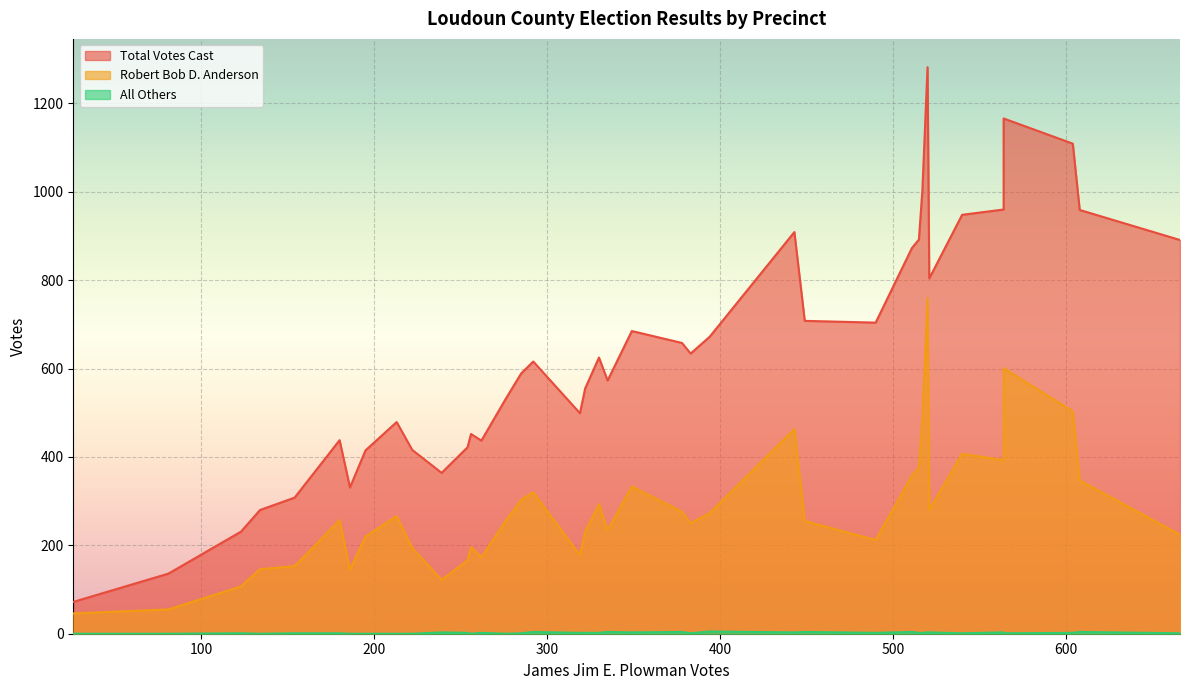

At which label is Robert Bob D. Anderson closest to 402?

540